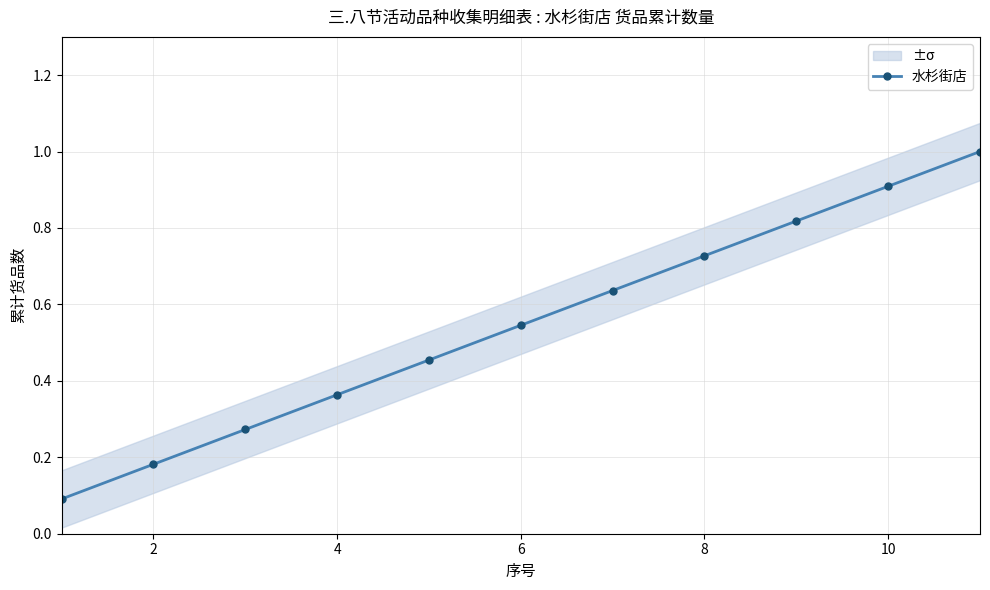

Reading left to right, what are all the values shown in this chart?

0.1	0.2	0.3	0.4	0.5	0.5	0.6	0.7	0.8	0.9	1.0